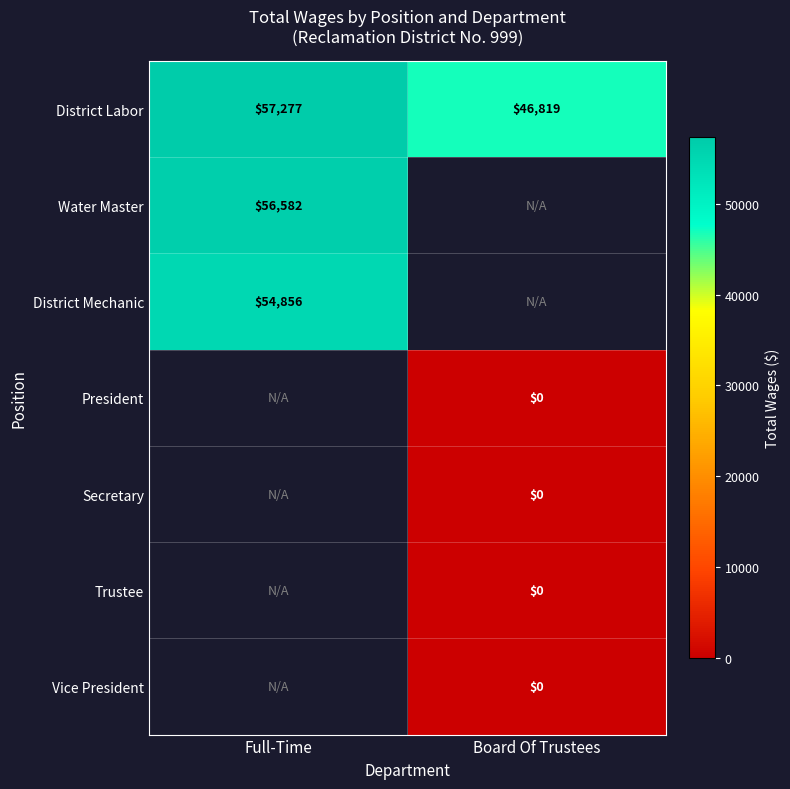

What value does the District Labor series have at Board Of Trustees?

46819